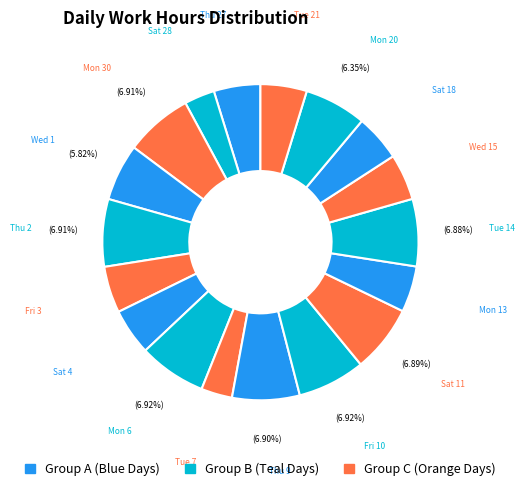

To the nearest percent, what percentage of the pie is Fri 3?

5%